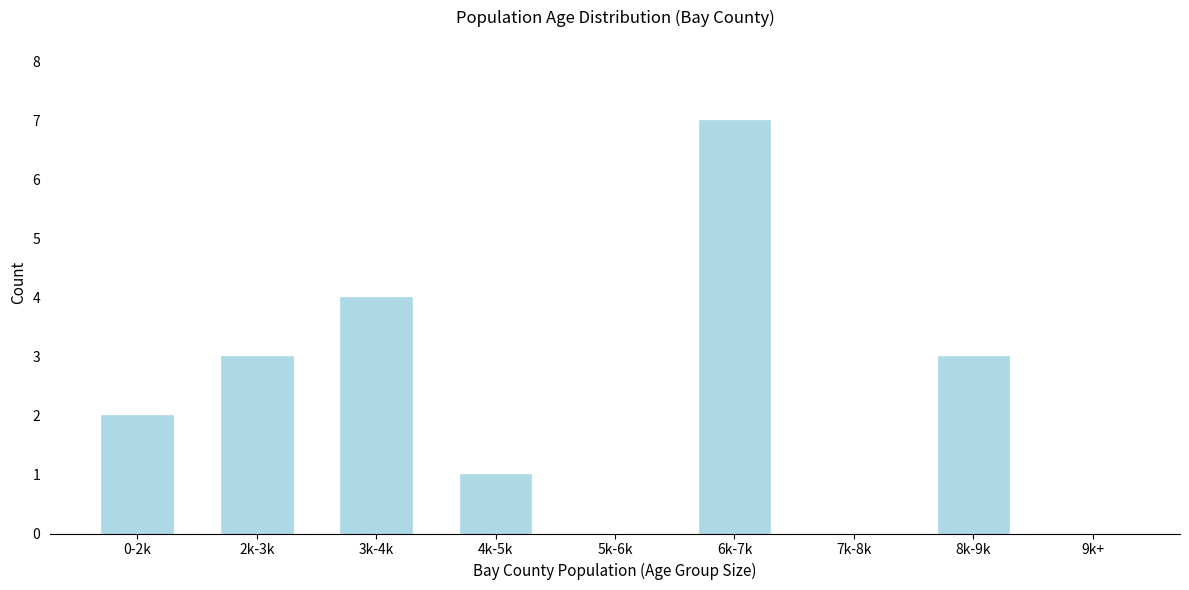

Reading right to left, list all the values displayed in this chart.

9k+=0	8k-9k=3	7k-8k=0	6k-7k=7	5k-6k=0	4k-5k=1	3k-4k=4	2k-3k=3	0-2k=2